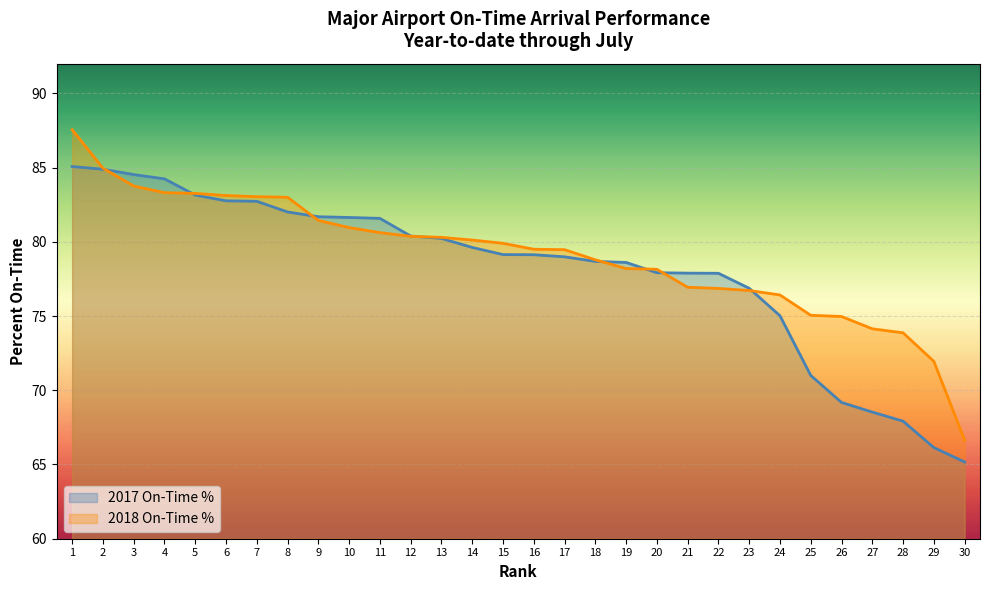

How many times do 2017 On-Time % and 2018 On-Time % cross each other?

8